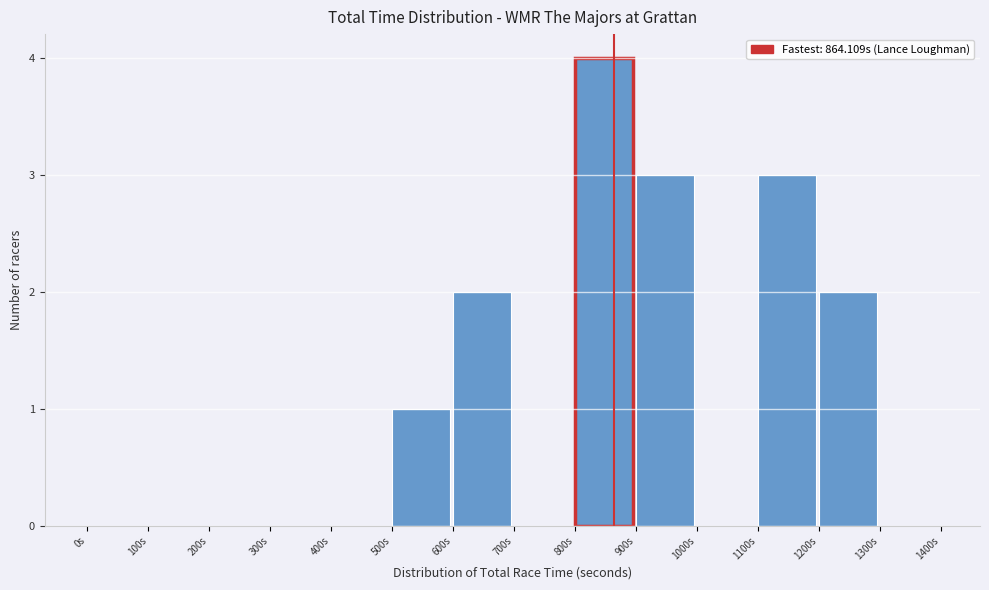

Reading left to right, list every bar in this chart as the range it spans on the x-axis followed by its height. The values are not printed on the chart, so give them approximately, as read against the axis.

0 to 100: 0
100 to 200: 0
200 to 300: 0
300 to 400: 0
400 to 500: 0
500 to 600: 1
600 to 700: 2
700 to 800: 0
800 to 900: 4
900 to 1000: 3
1000 to 1100: 0
1100 to 1200: 3
1200 to 1300: 2
1300 to 1400: 0